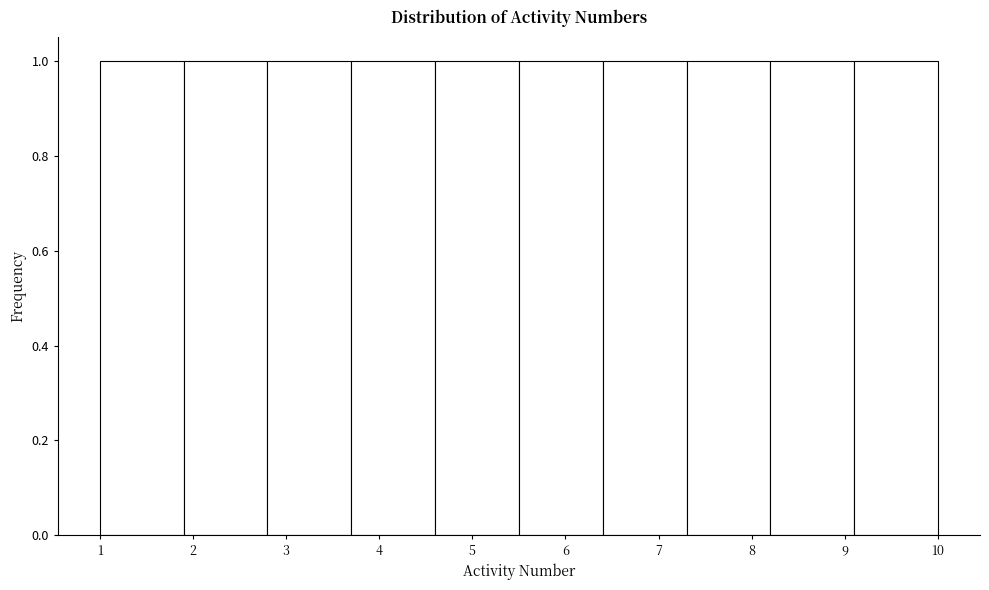

What is the height of the bar covering 2.8 to 3.7 on the x-axis? The values are not printed on the chart, so give them approximately, as read against the axis.

1